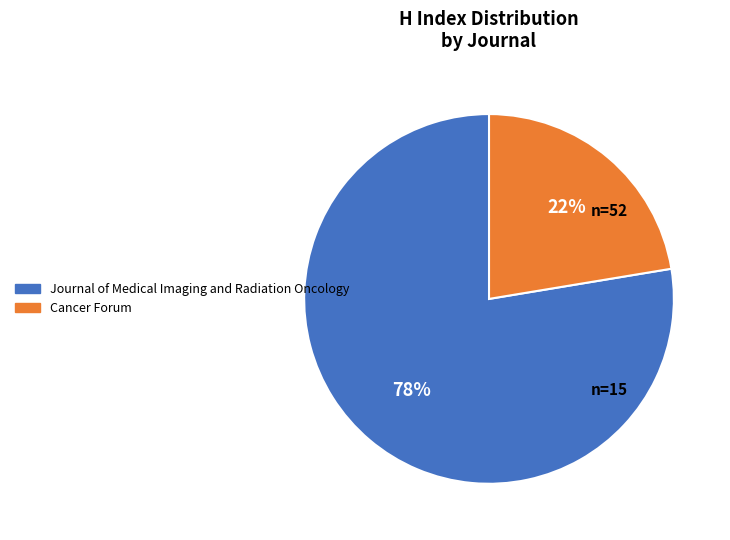

Which category has the biggest portion of the pie?

Journal of Medical Imaging and Radiation Oncology